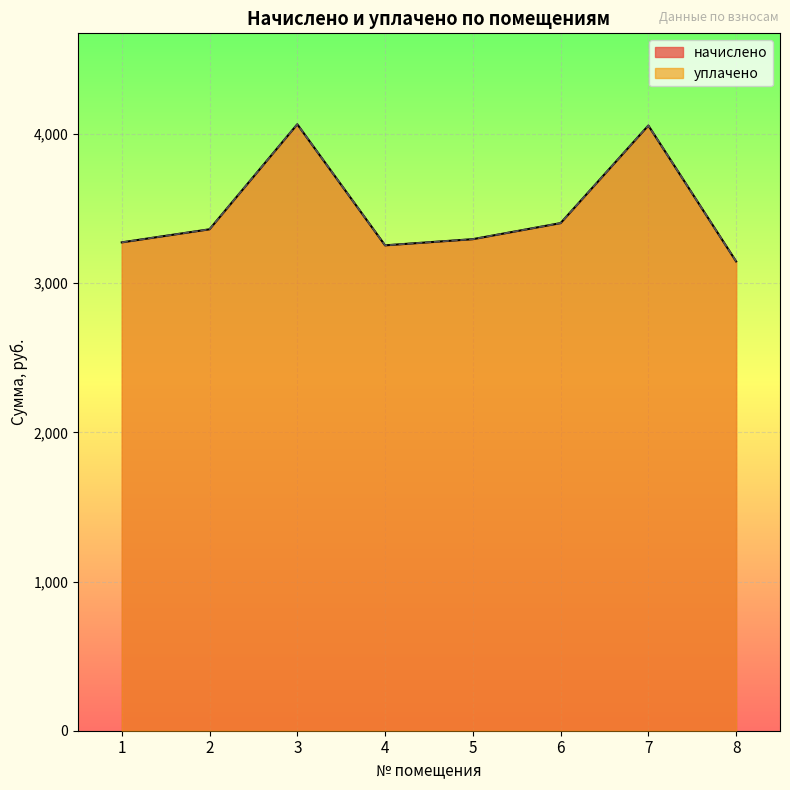

List the labels in order of уплачено value, largest first.

3, 7, 6, 2, 5, 1, 4, 8